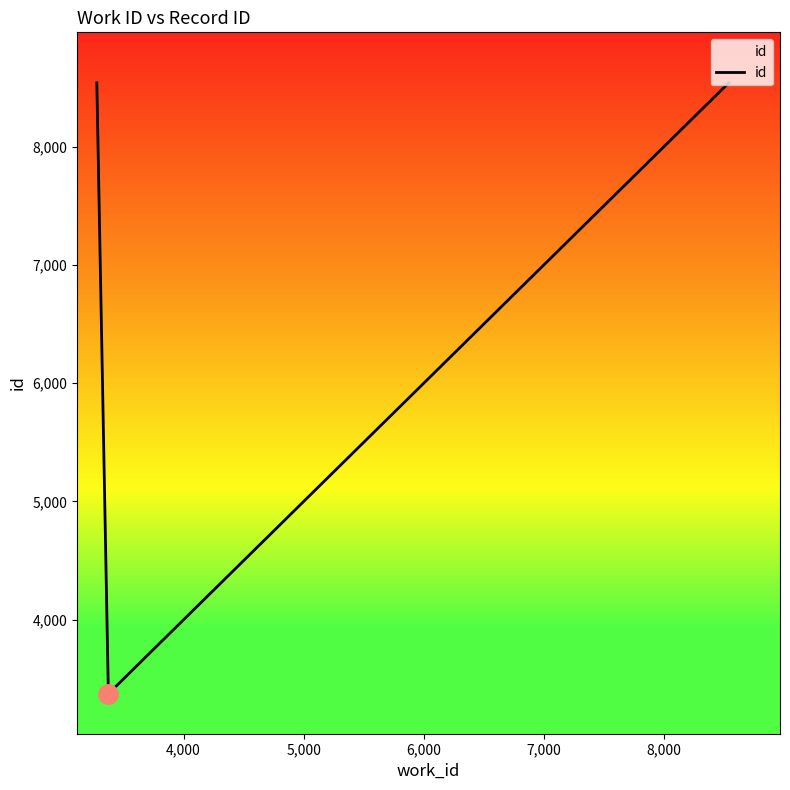

What is the maximum value shown in the chart?

8539